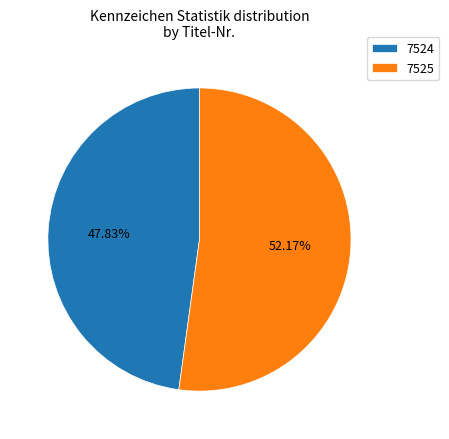

Is 7524 the majority of the pie?

No